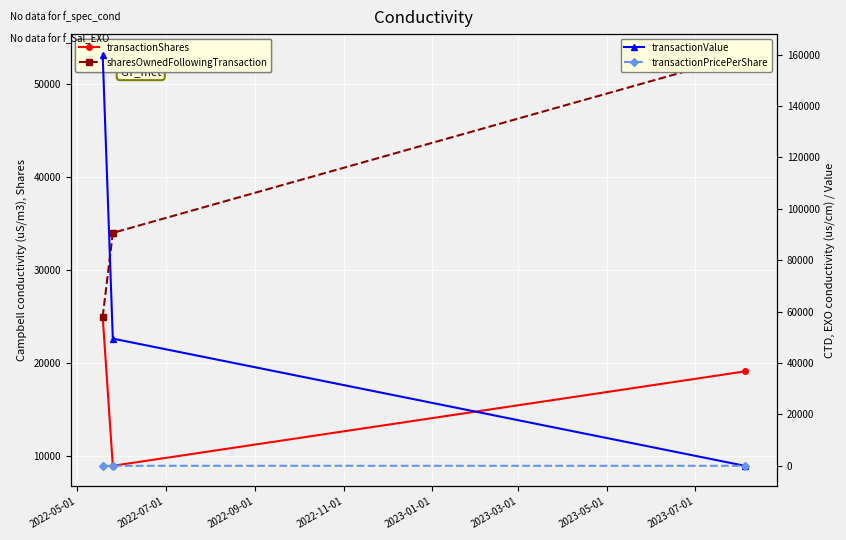

Which has a higher value, 2022-07-01 or 2022-09-01?

2022-09-01